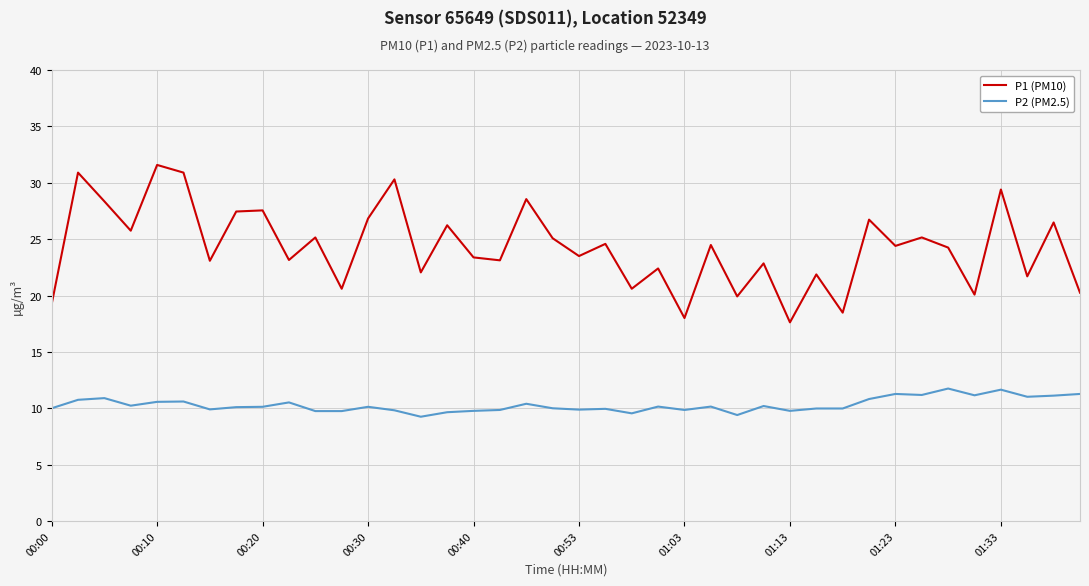

What is the difference between the maximum and minimum values in the P2 (PM2.5) series?

2.5